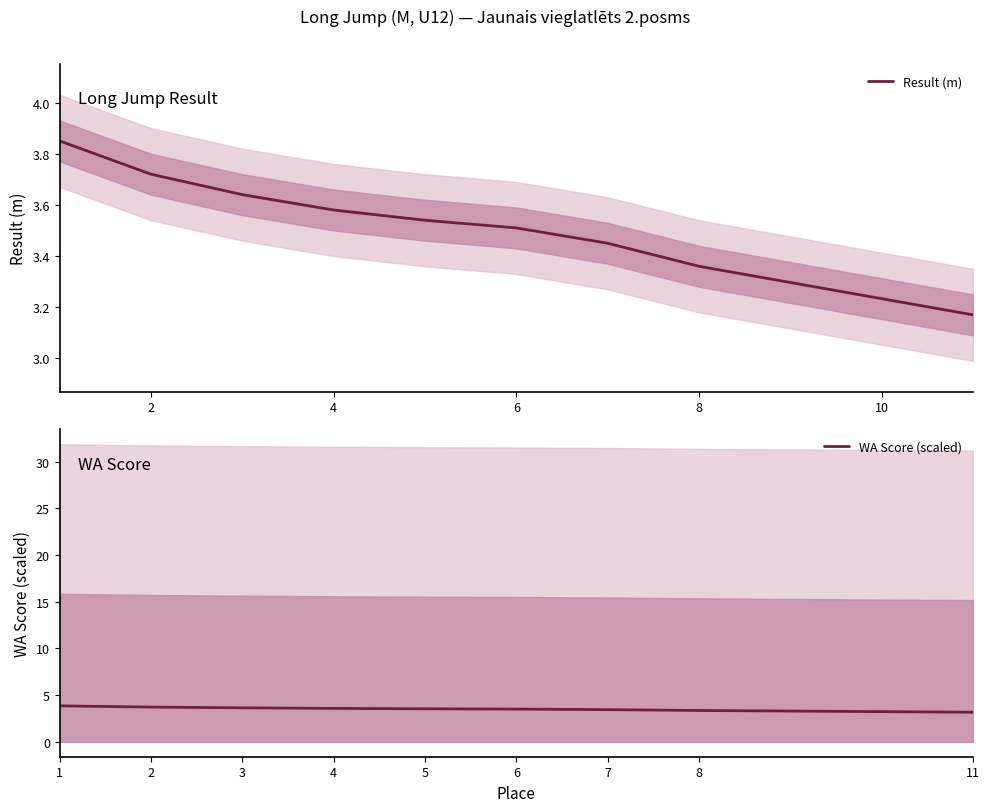

What is the minimum value for WA Score (scaled)?

3.2